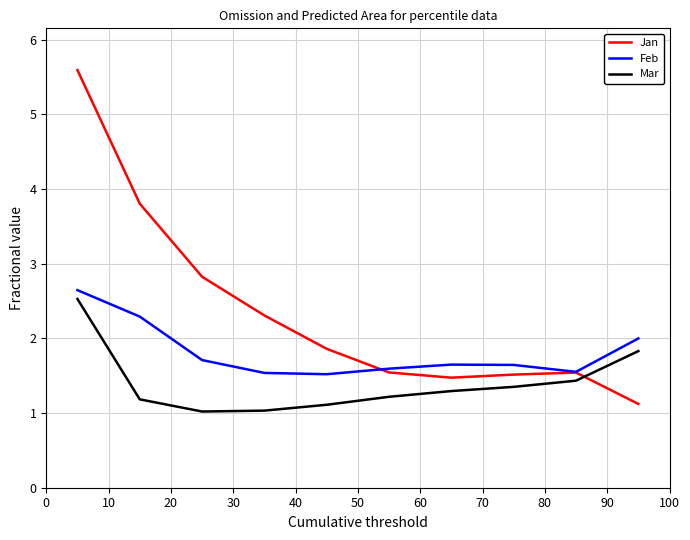

Rank the series by their average value, from lowest to highest.

Mar, Feb, Jan